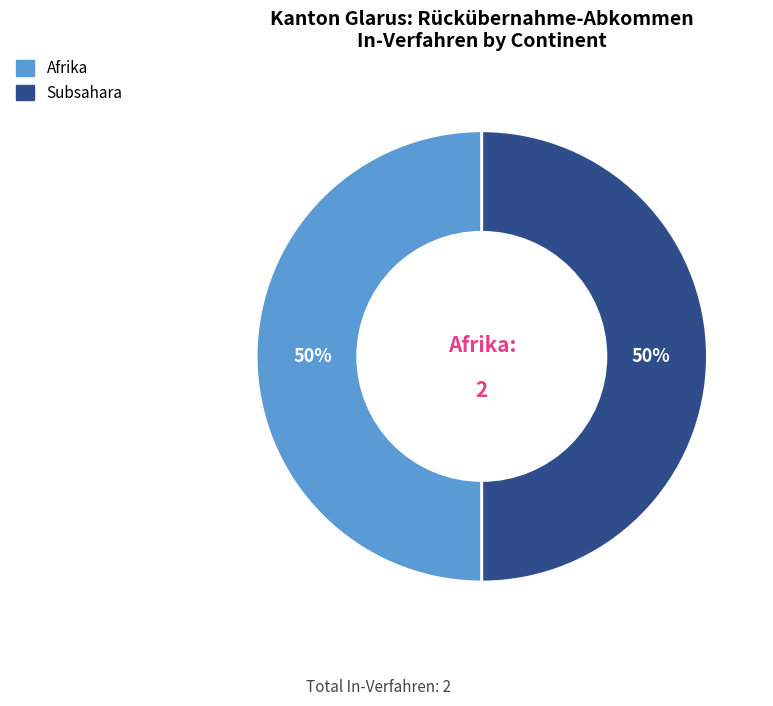

To the nearest percent, what is the difference between the largest and smallest slice percentages?

0%